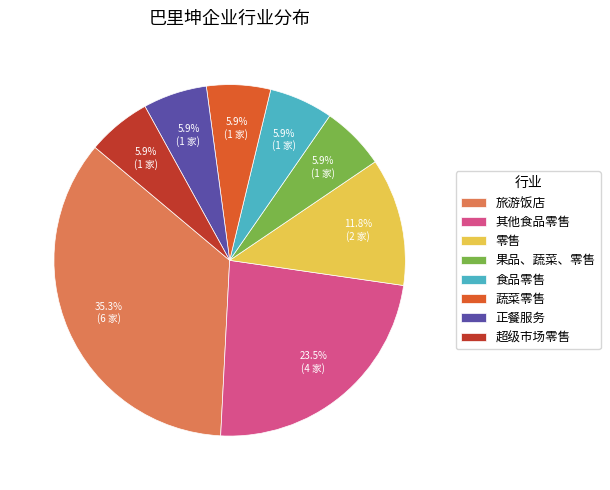

Does any single category account for the majority?

No